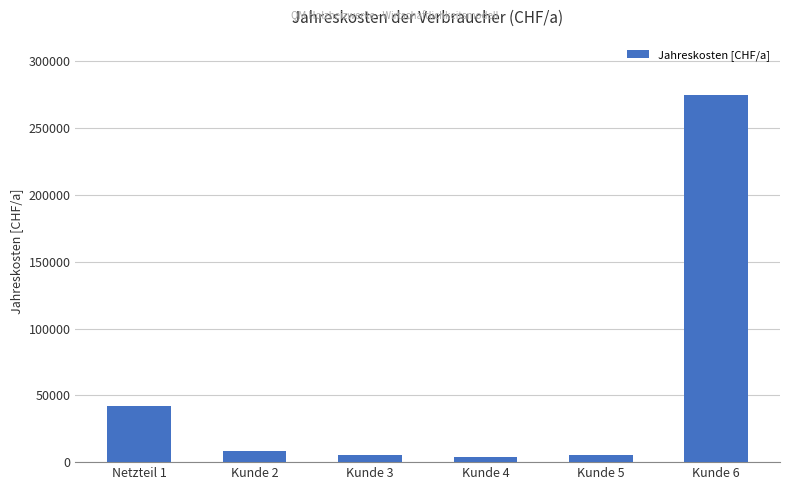

Where does the data first go above 8416?

Netzteil 1